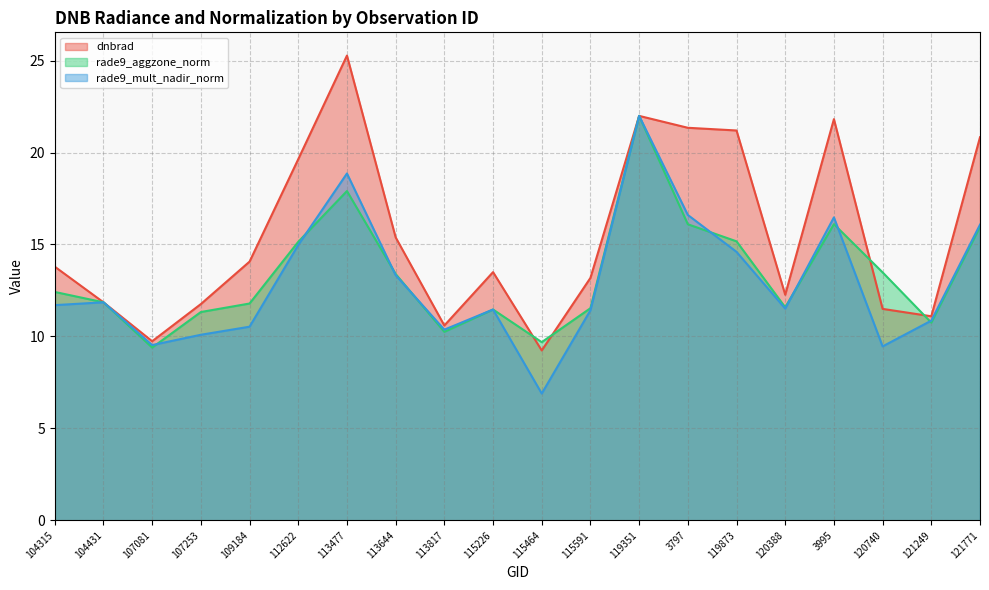

True or false: rade9_mult_nadir_norm and dnbrad intersect in this chart.

True